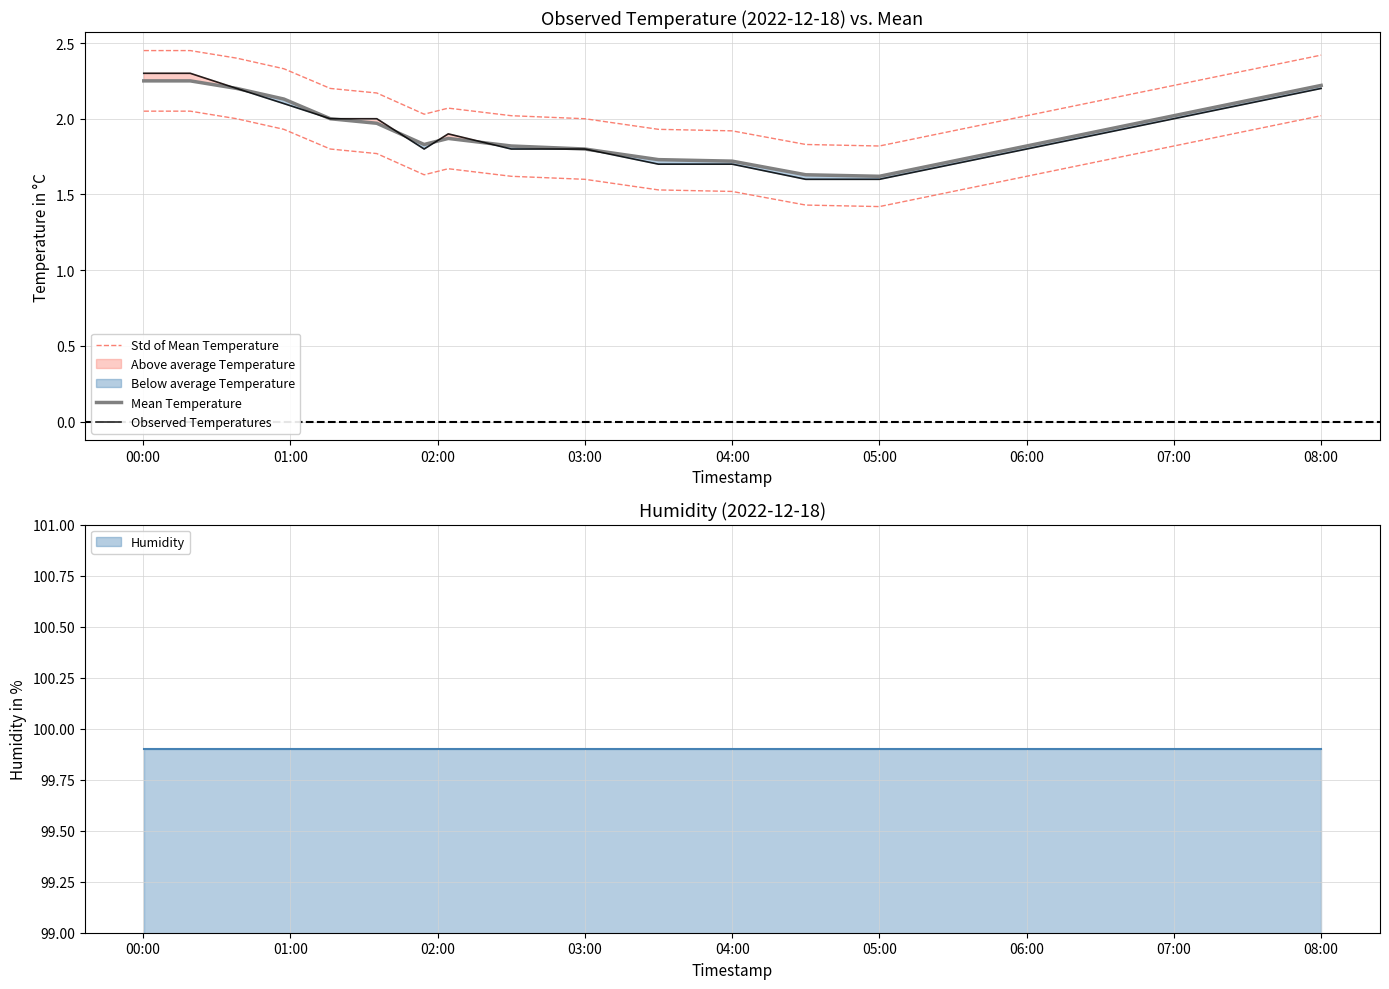

Is it true that Mean Temperature equals 3.4 at 04:00?

False